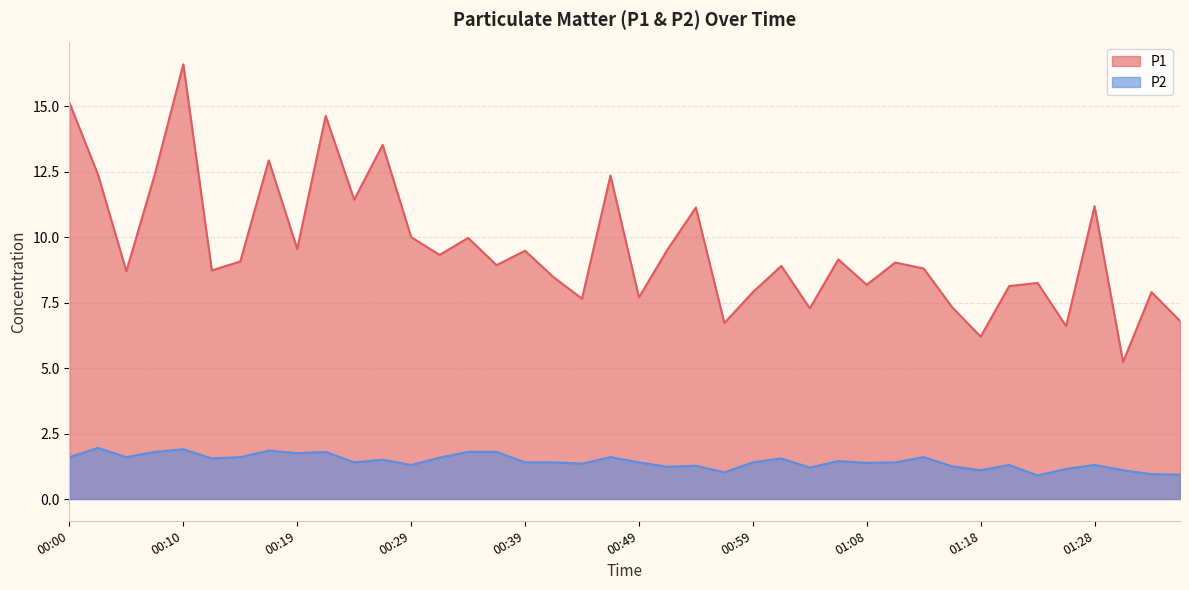

Reading left to right, extract all data points from this chart.

P1: 15.1	12.4	8.7	12.4	16.6	8.7	9.1	12.9	9.6	14.6	11.4	13.5	10.0	9.3	10.0	8.9	9.5	8.5	7.7	12.3	7.7	9.5	11.1	6.7	7.9	8.9	7.3	9.2	8.2	9.0	8.8	7.3	6.2	8.1	8.2	6.6	11.2	5.2	7.9	6.8
P2: 1.6	1.9	1.6	1.8	1.9	1.6	1.6	1.9	1.8	1.8	1.4	1.5	1.3	1.6	1.8	1.8	1.4	1.4	1.4	1.6	1.4	1.2	1.3	1.0	1.4	1.6	1.2	1.4	1.4	1.4	1.6	1.2	1.1	1.3	0.9	1.1	1.3	1.1	0.9	0.9